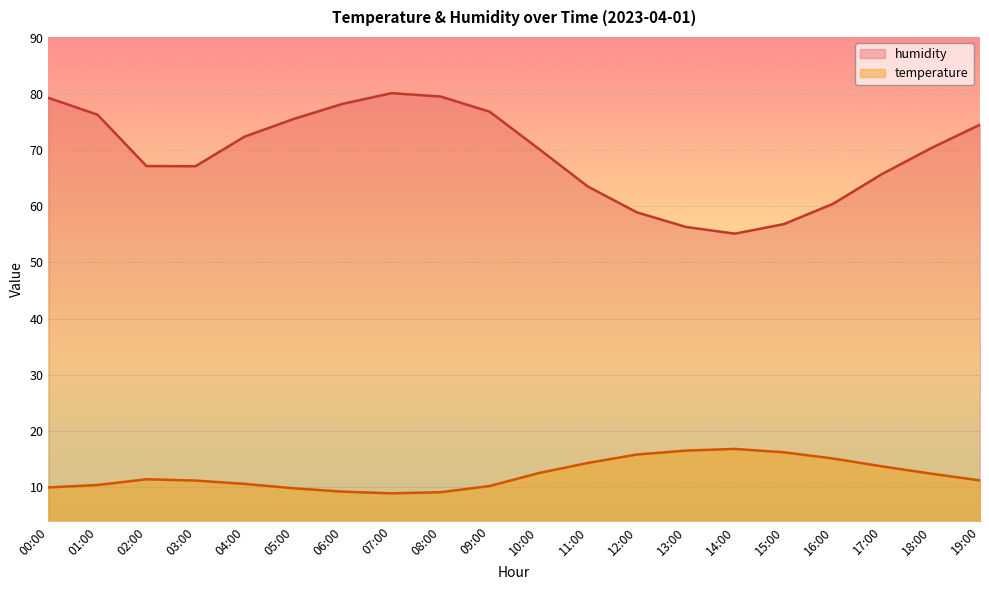

At how many categories does at least one series exceed 59?

16